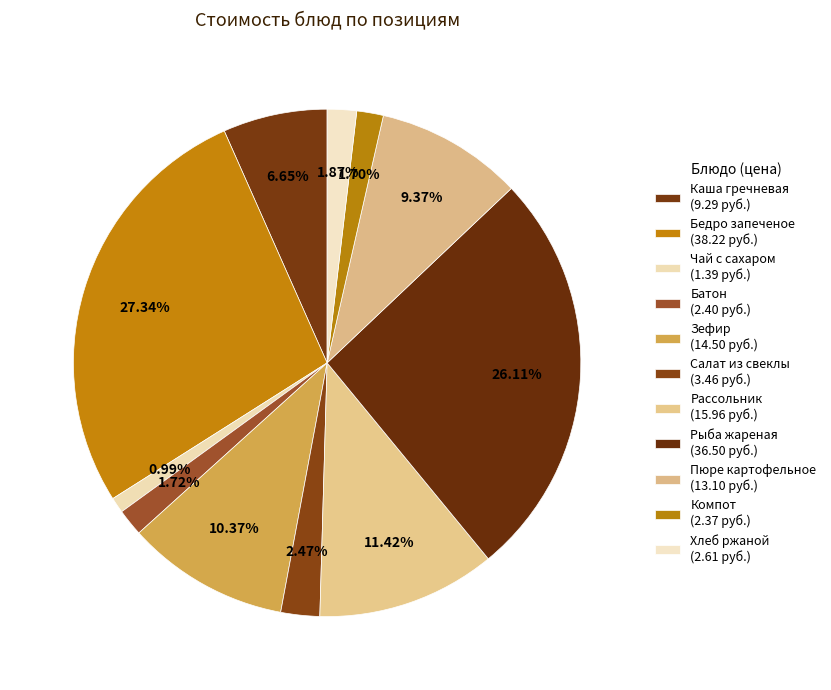

How much of the chart is everything except Хлеб ржаной?

98.1%